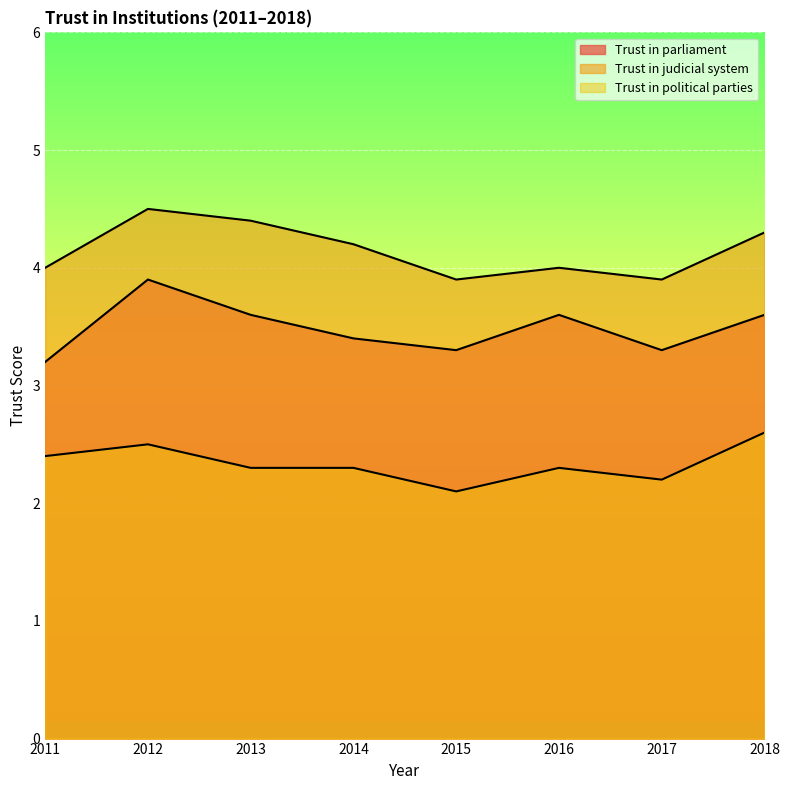

What is the sum of all Trust in parliament values?

27.9